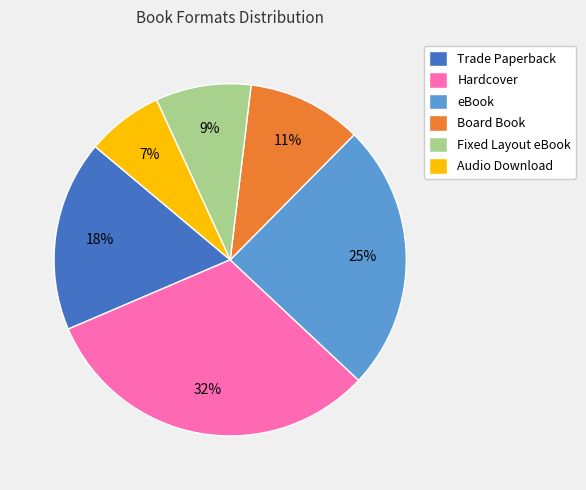

Is the sum of Hardcover and Audio Download greater than half?

No